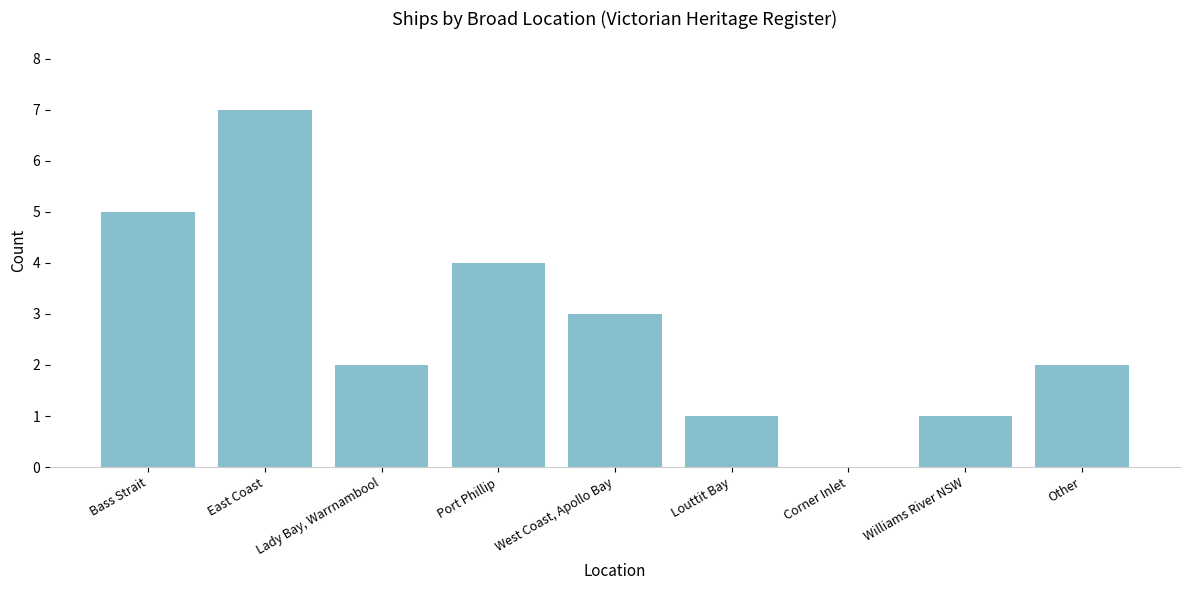

Are the bars horizontal?

No